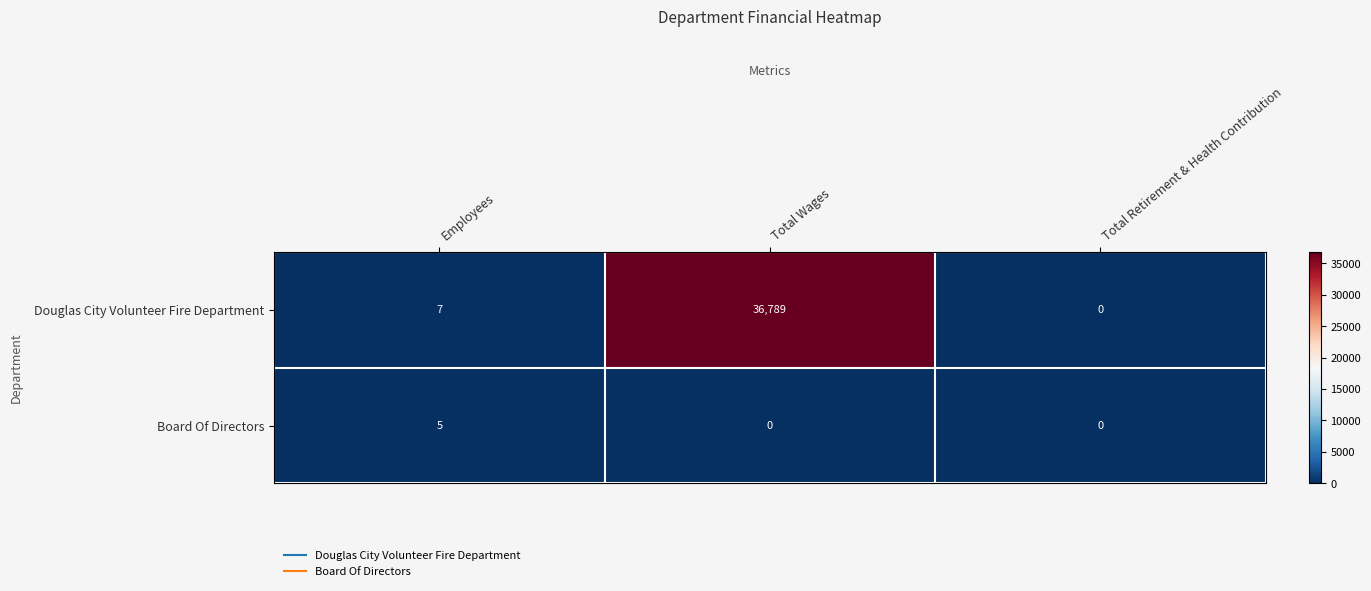

At which label does Board Of Directors reach its peak?

Employees